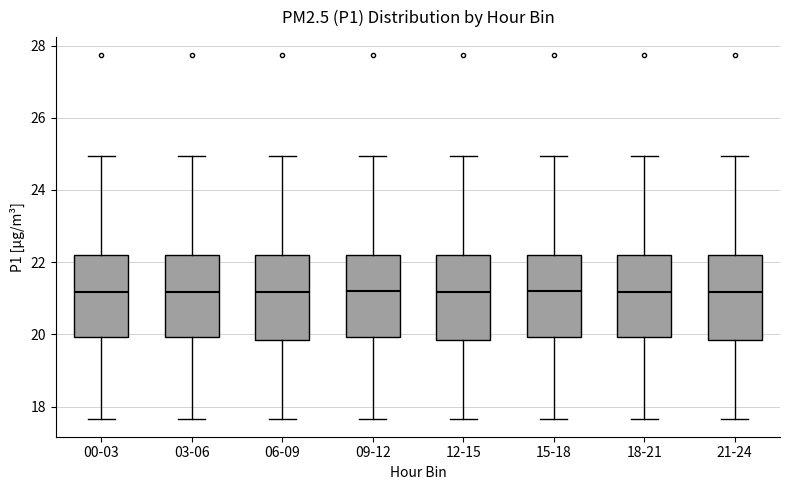

Reading left to right, transcribe this box plot: for each box, give where its median line is, the range the box spans, and where its two whiskers end, as read against the y-axis. The values are not printed on the chart, so give them approximately, as read against the axis.

00-03: median 21.2, box 20.0 to 22.2, whiskers 17.6 to 25.0
03-06: median 21.2, box 20.0 to 22.2, whiskers 17.6 to 25.0
06-09: median 21.2, box 19.8 to 22.2, whiskers 17.6 to 25.0
09-12: median 21.2, box 20.0 to 22.2, whiskers 17.6 to 25.0
12-15: median 21.2, box 19.8 to 22.2, whiskers 17.6 to 25.0
15-18: median 21.2, box 20.0 to 22.2, whiskers 17.6 to 25.0
18-21: median 21.2, box 20.0 to 22.2, whiskers 17.6 to 25.0
21-24: median 21.2, box 19.8 to 22.2, whiskers 17.6 to 25.0